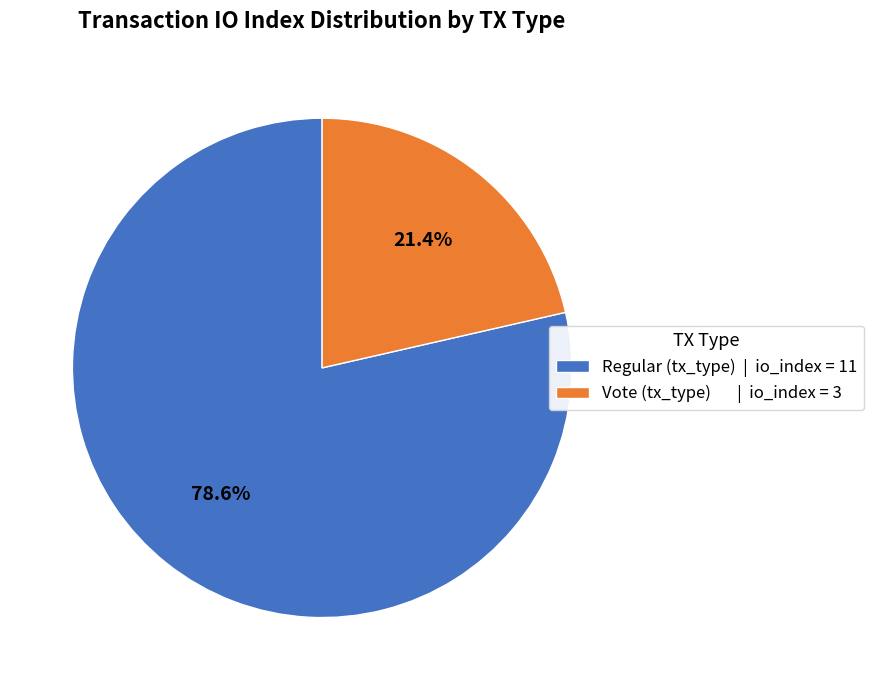

How many slices are in this pie chart?

2